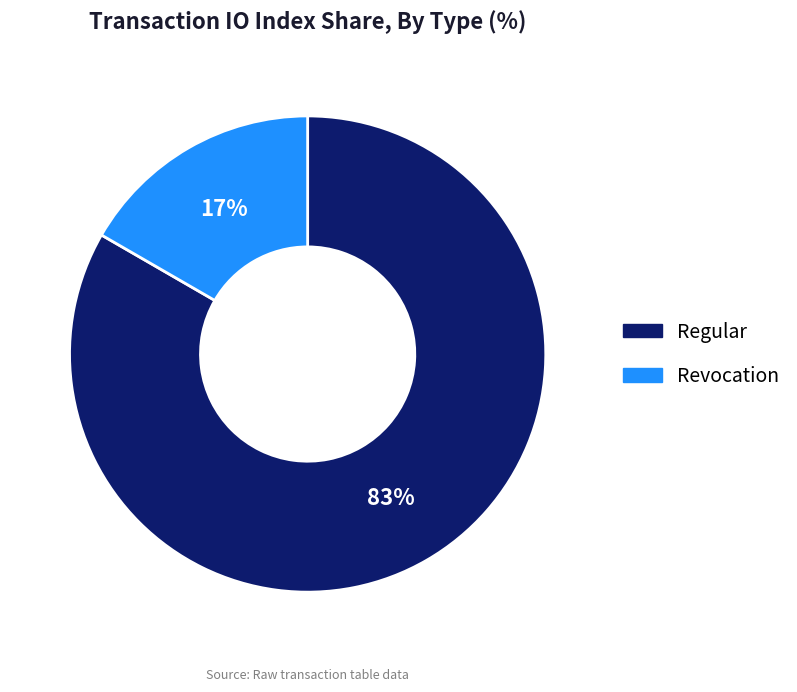

Does any single category account for the majority?

Yes